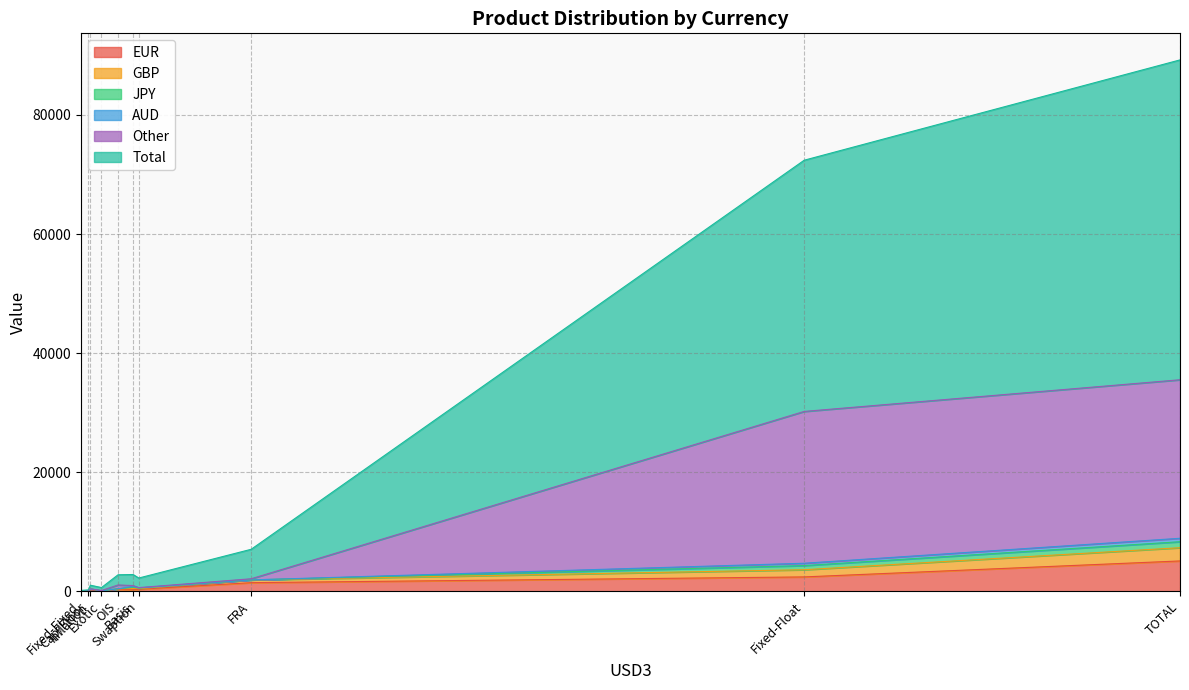

At Exotic, list the series in order from largest to smallest.

Total, EUR, Other, JPY, GBP, AUD